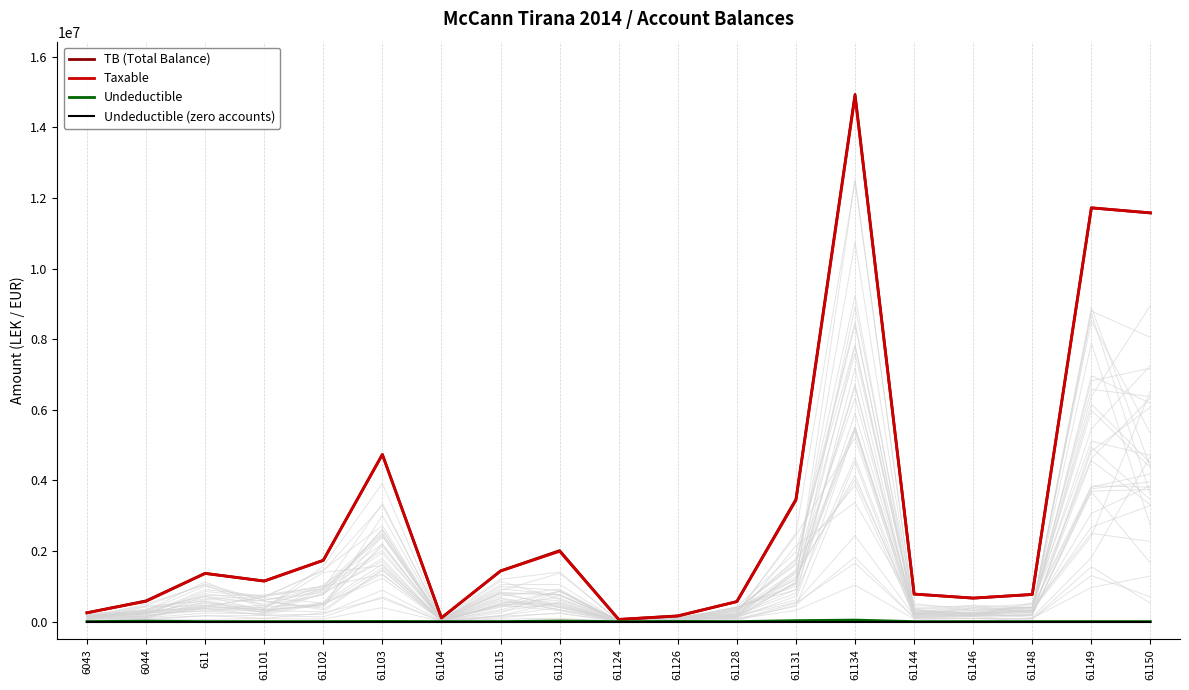

True or false: Undeductible (zero accounts) and Undeductible cross at least once.

False